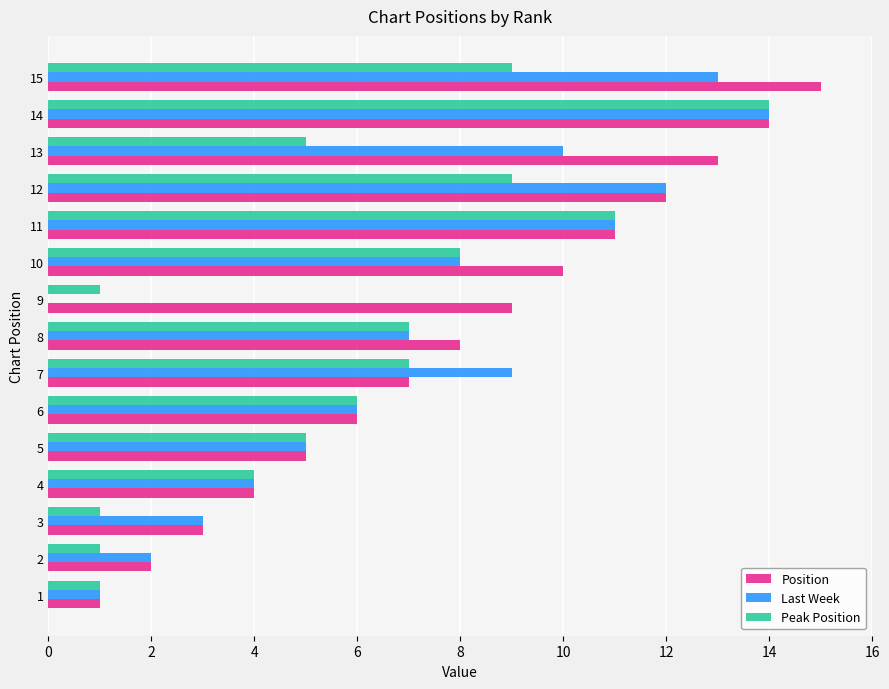

What is the sum of all Last Week values?

105